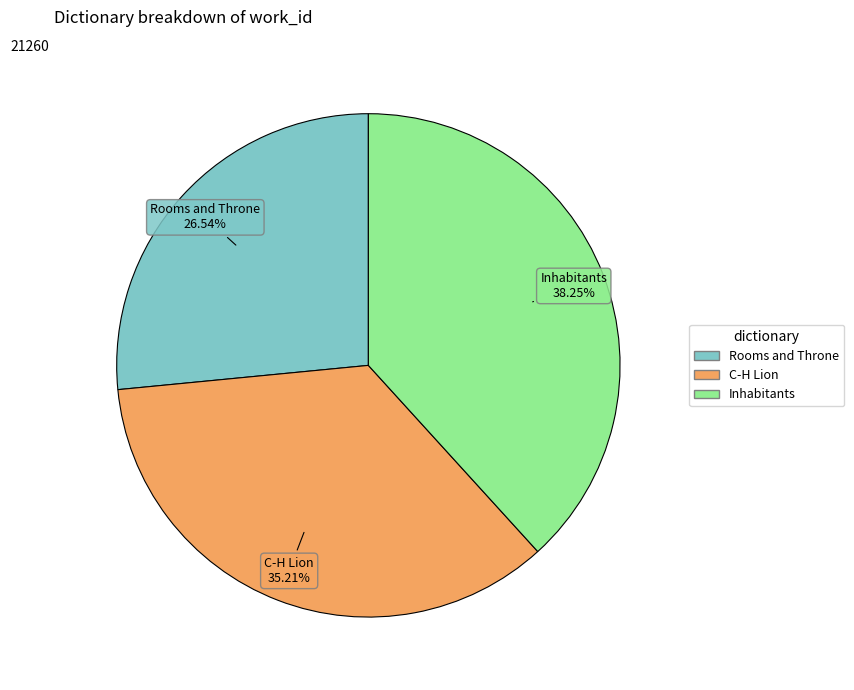

Is the sum of Inhabitants and C-H Lion greater than half?

Yes